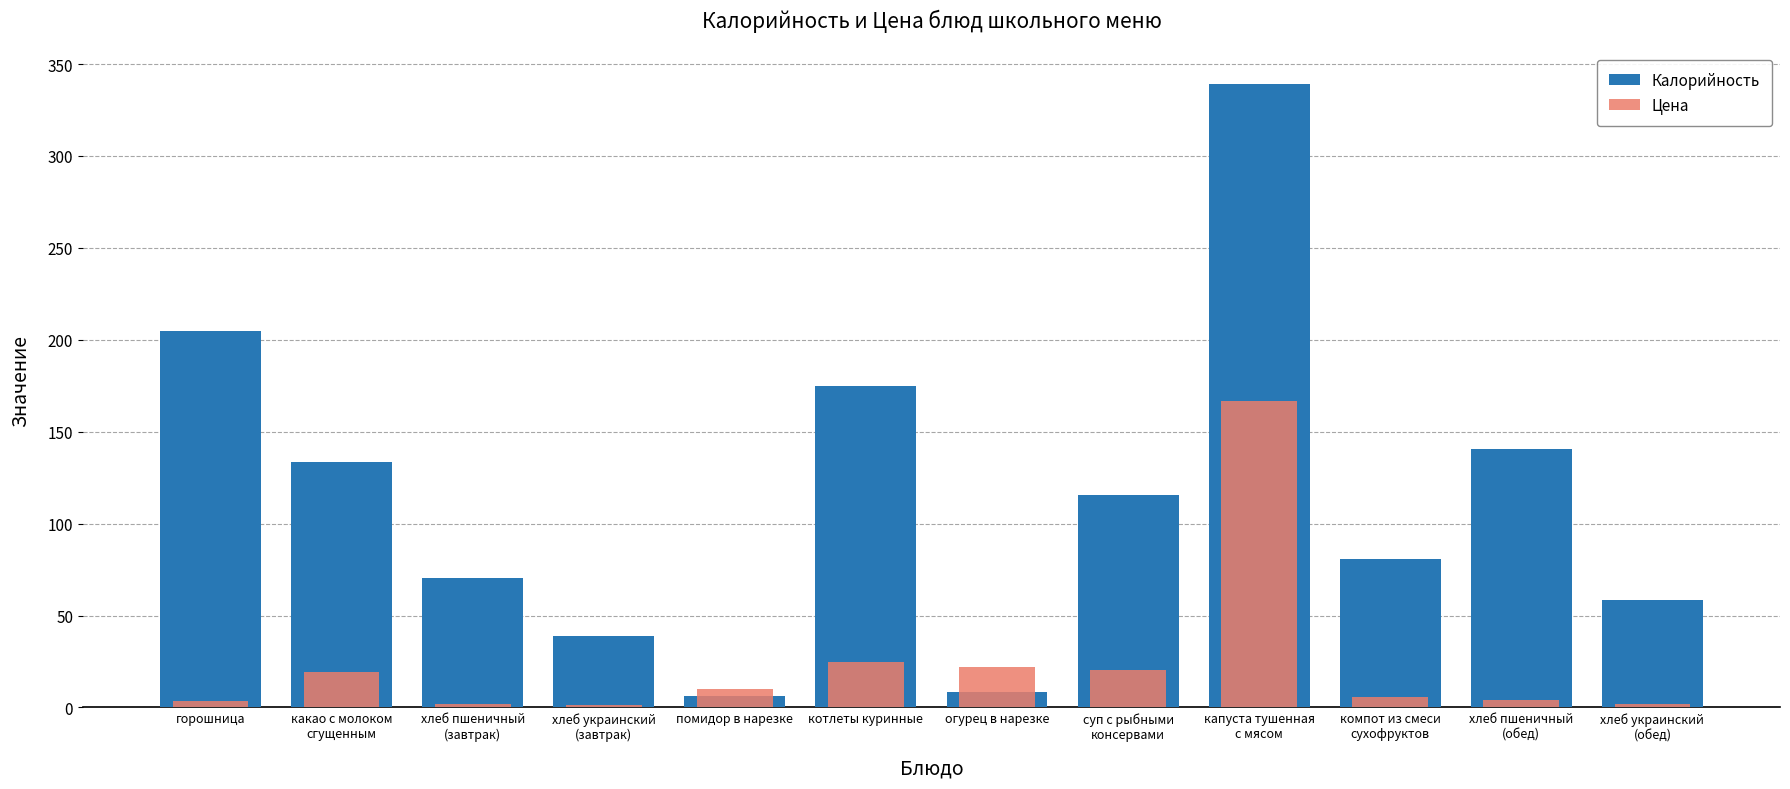

At how many categories does at least one series exceed 321?

1